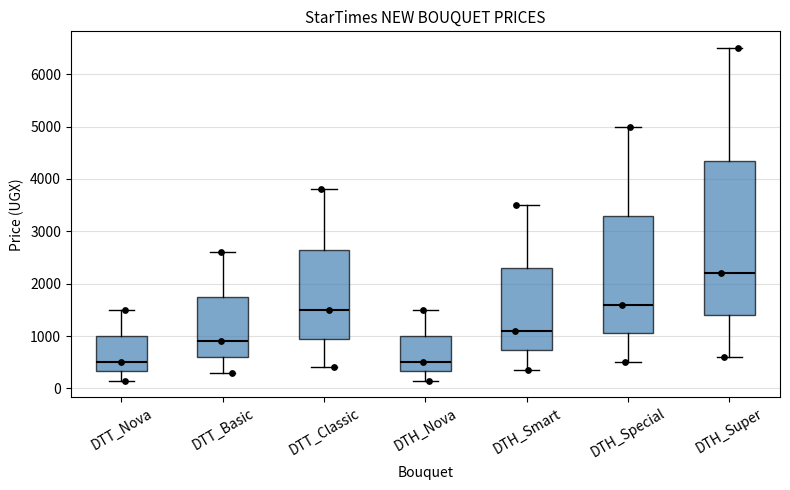

Where does the upper whisker of the box for DTH_Smart end on the y-axis? The values are not printed on the chart, so give them approximately, as read against the axis.

3500